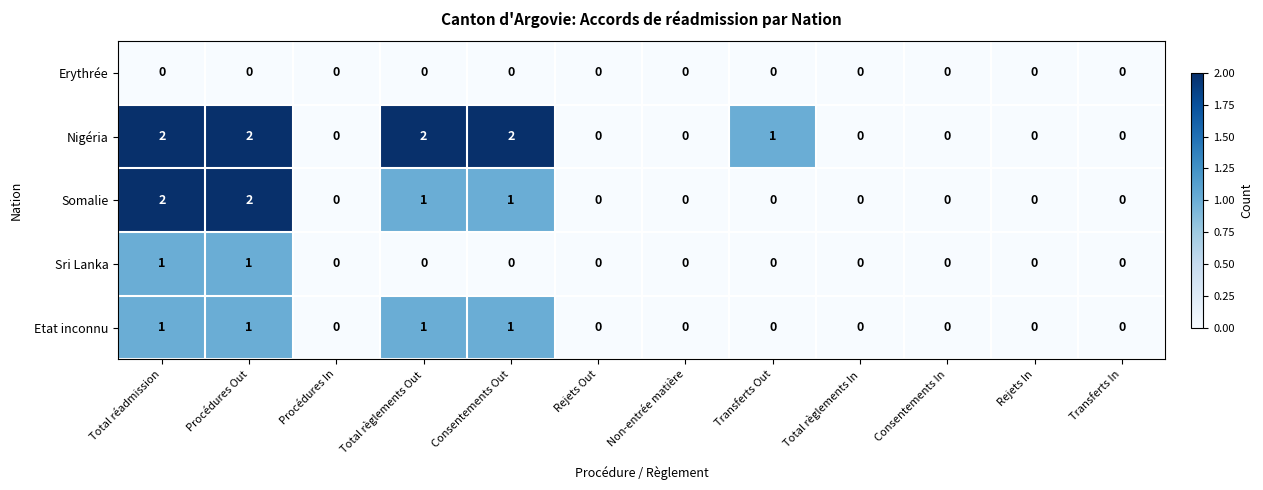

Is the value of Nigéria at Consentements In greater than the value of Sri Lanka at Procédures Out?

No